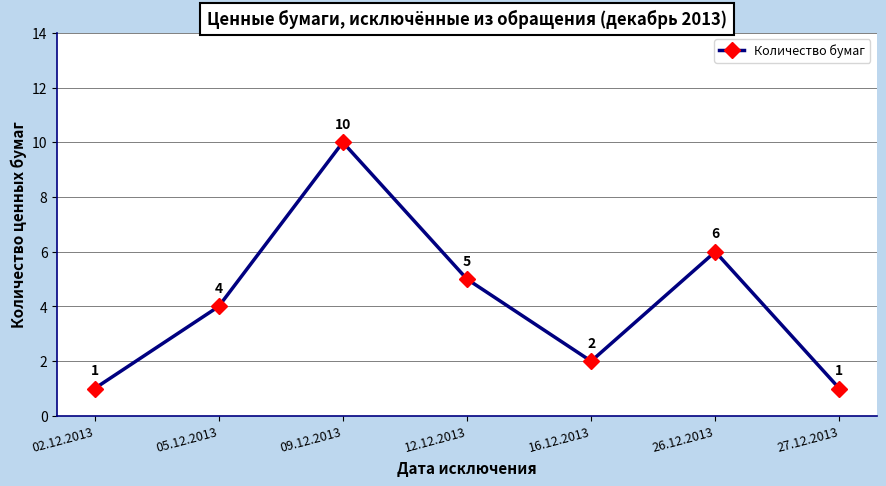

What is the value of the 6th point from the left?

6